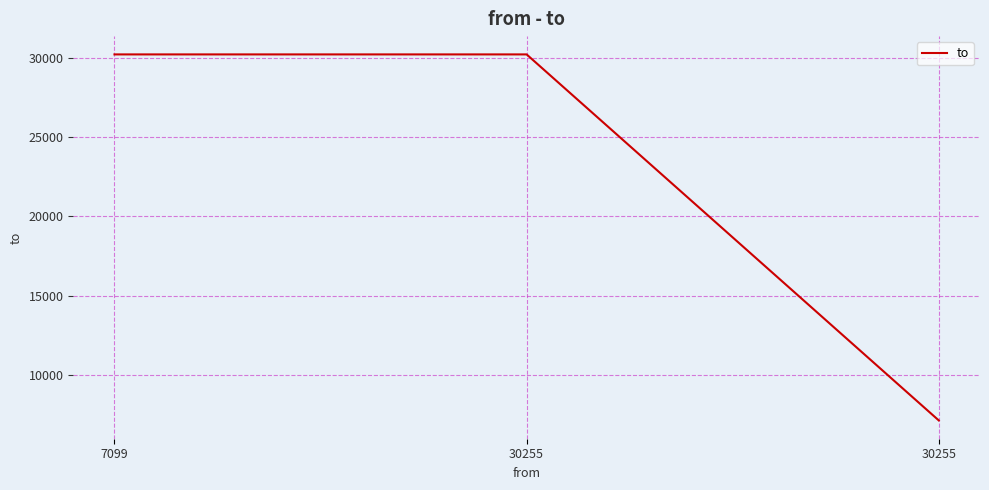

How many lines are shown in the chart?

1